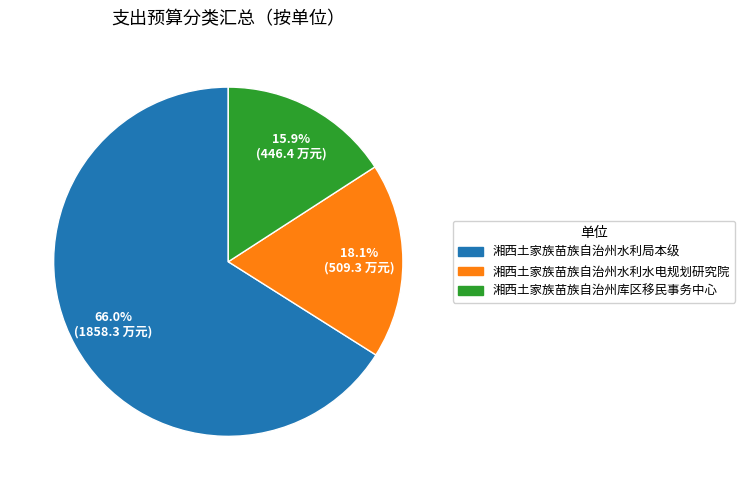

Is it true that 湘西土家族苗族自治州库区移民事务中心 is 16% of the pie?

True